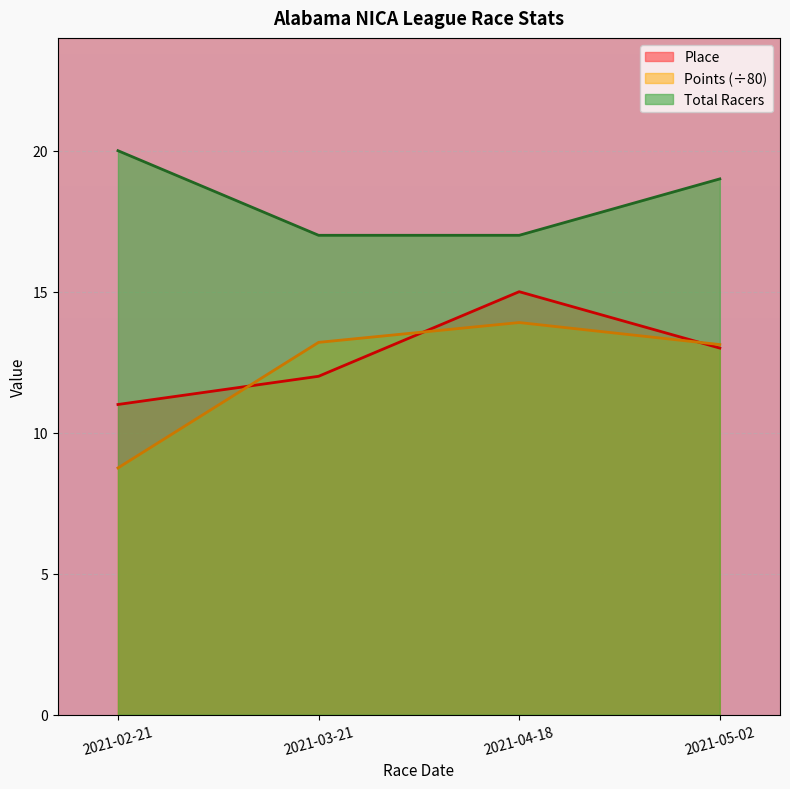

Between 2021-02-21 and 2021-04-18, which is larger?

2021-04-18